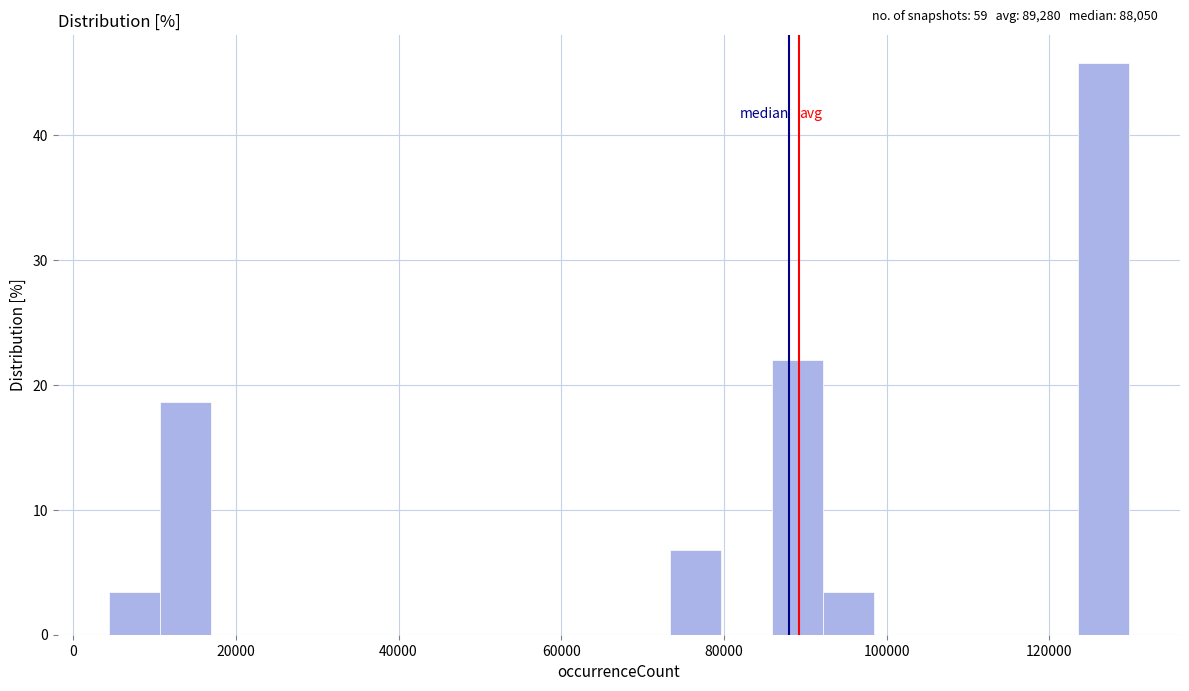

Read against the x-axis, roughly where is the centre of the tallest bar?

126000